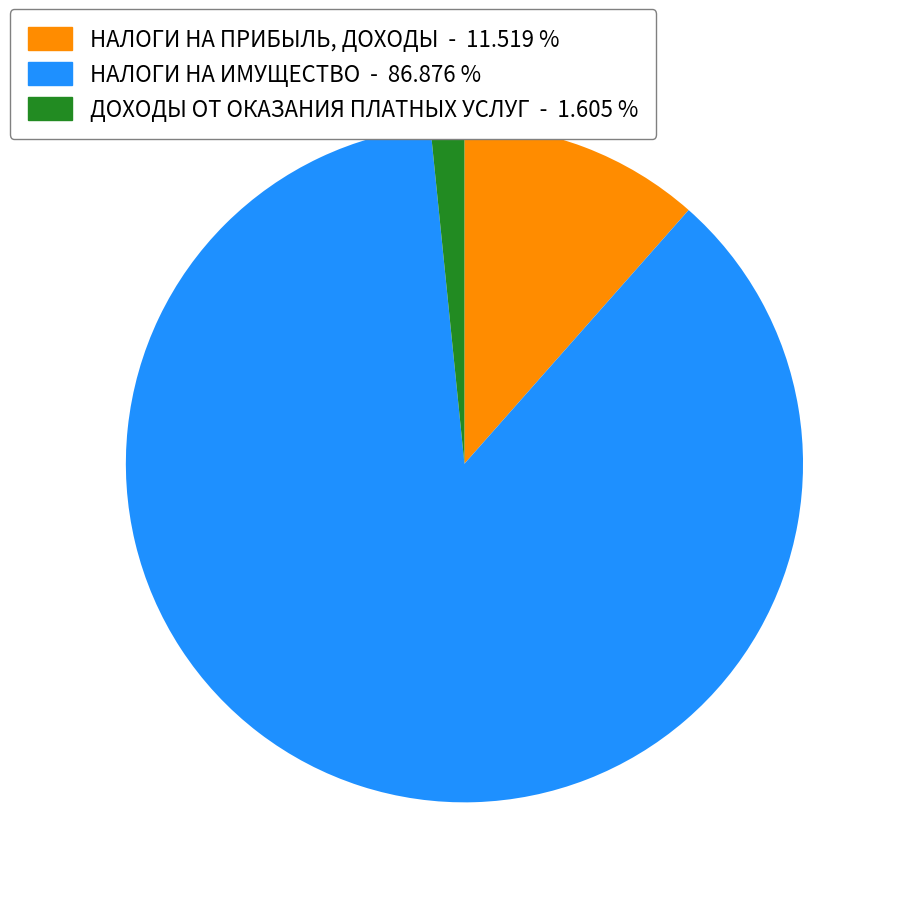

What is the ratio of the value at НАЛОГИ НА ИМУЩЕСТВО to the value at НАЛОГИ НА ПРИБЫЛЬ, ДОХОДЫ?

7.5